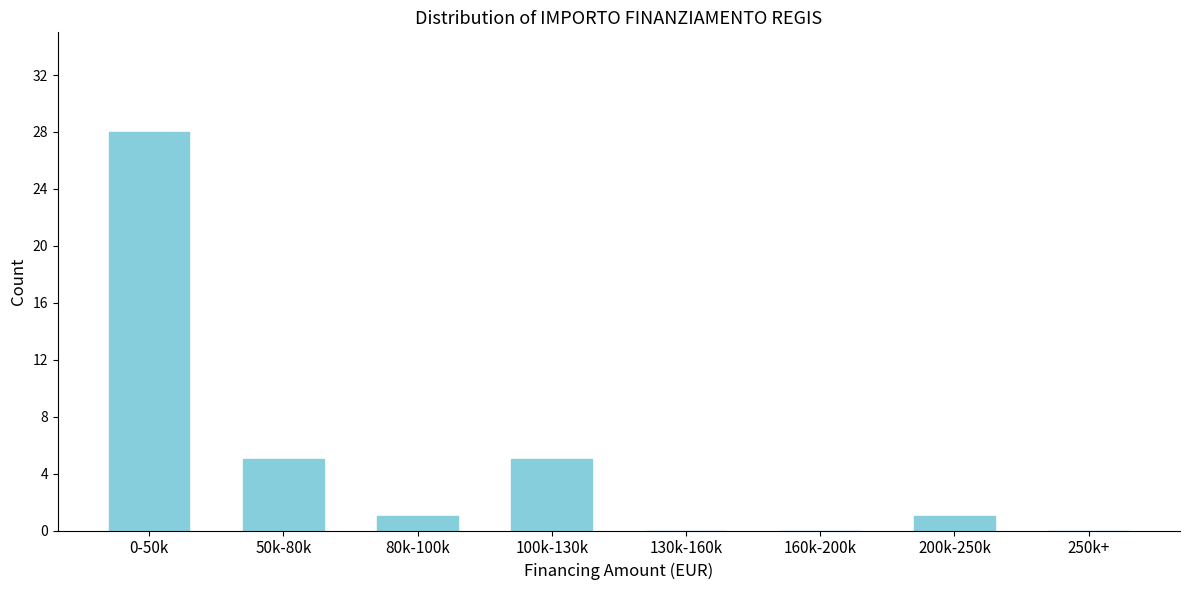

Reading left to right, what are all the values shown in this chart?

0-50k=28	50k-80k=5	80k-100k=1	100k-130k=5	130k-160k=0	160k-200k=0	200k-250k=1	250k+=0